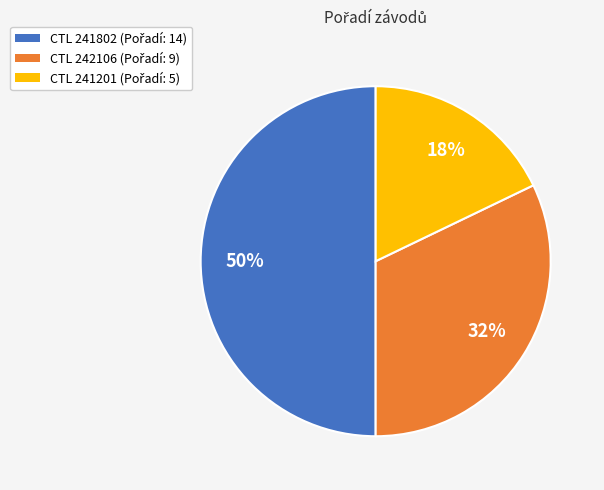

To the nearest percent, what is the average slice percentage?

33%